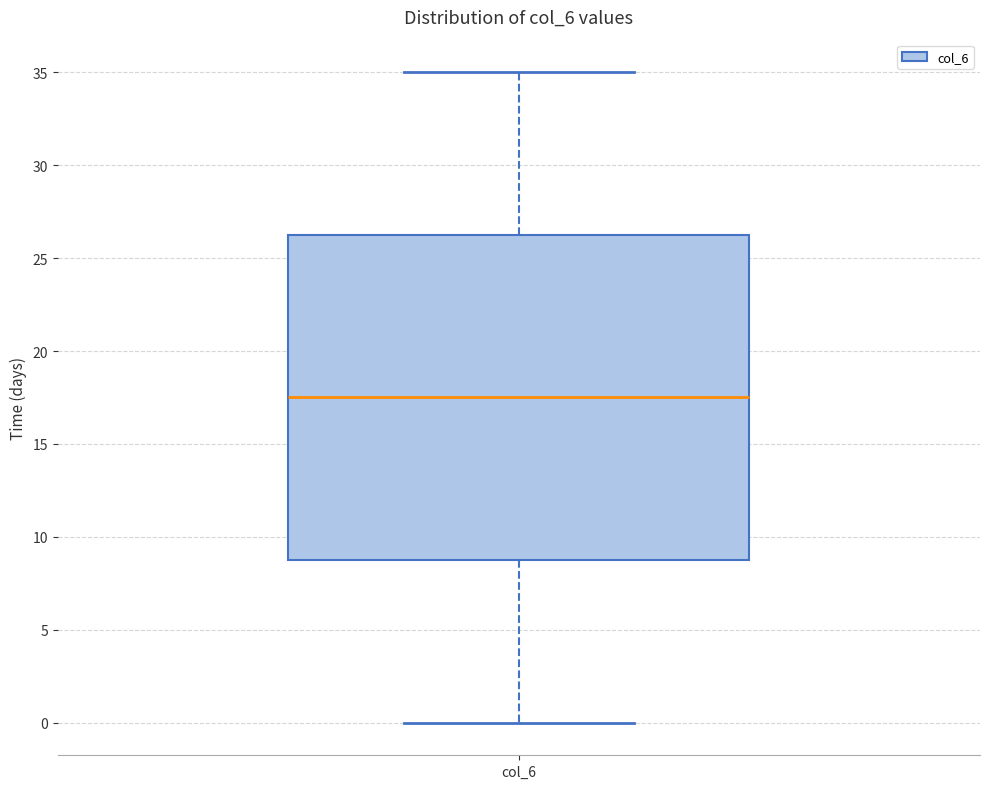

Read this box plot against the y-axis: the position of the median line, the range covered by the box, and the ends of both whiskers. The values are not printed on the chart, so give them approximately, as read against the axis.

median 17.5, box 9.0 to 26.5, whiskers 0.0 to 35.0